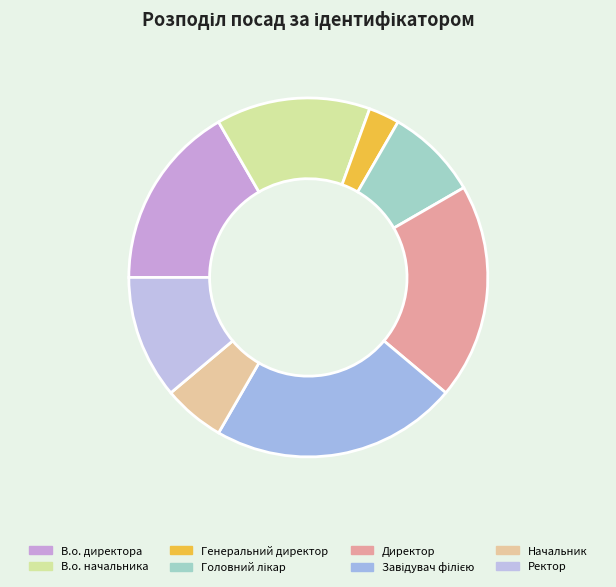

How many segments does this pie chart have?

8